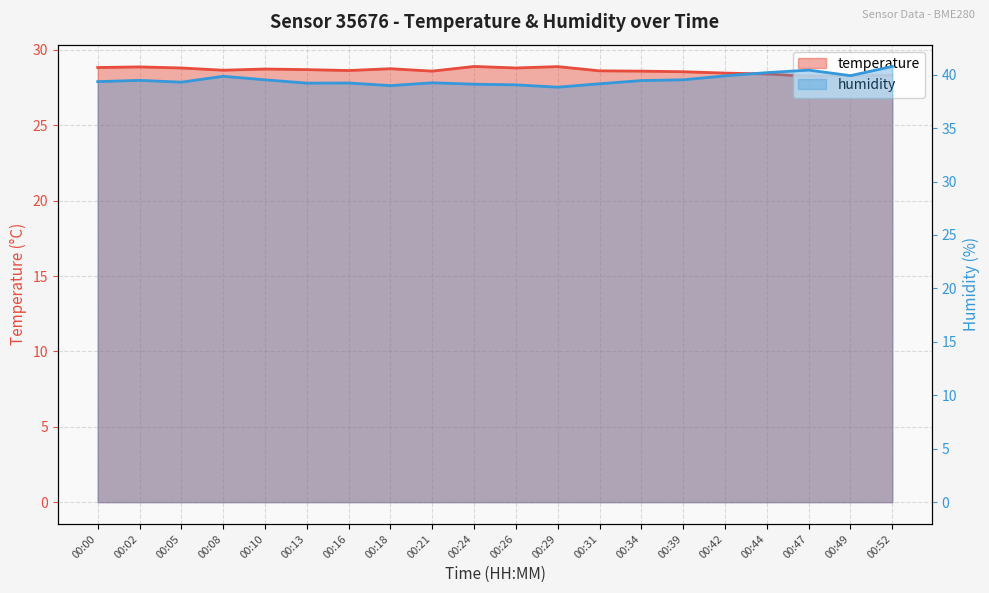

True or false: temperature and humidity cross at least once.

False